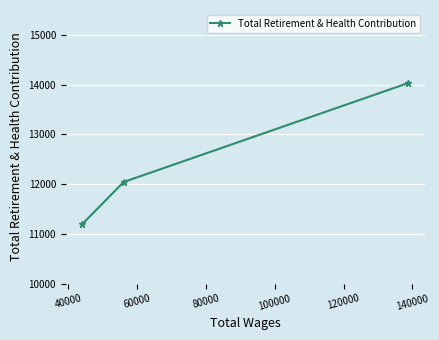

What is the value of the 2nd point from the left?

12041